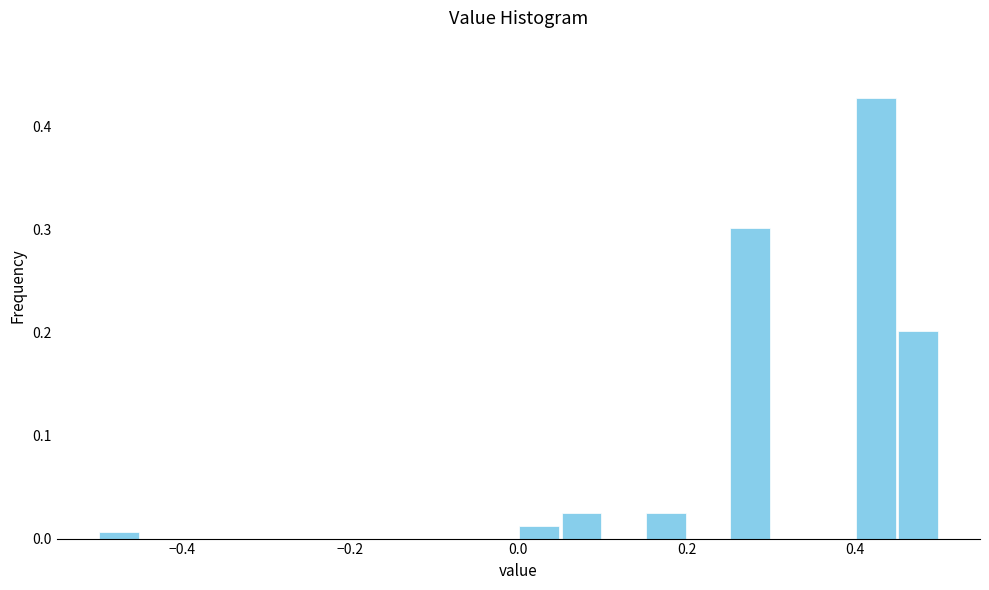

Read against the x-axis, roughly where is the centre of the tallest bar?

0.42